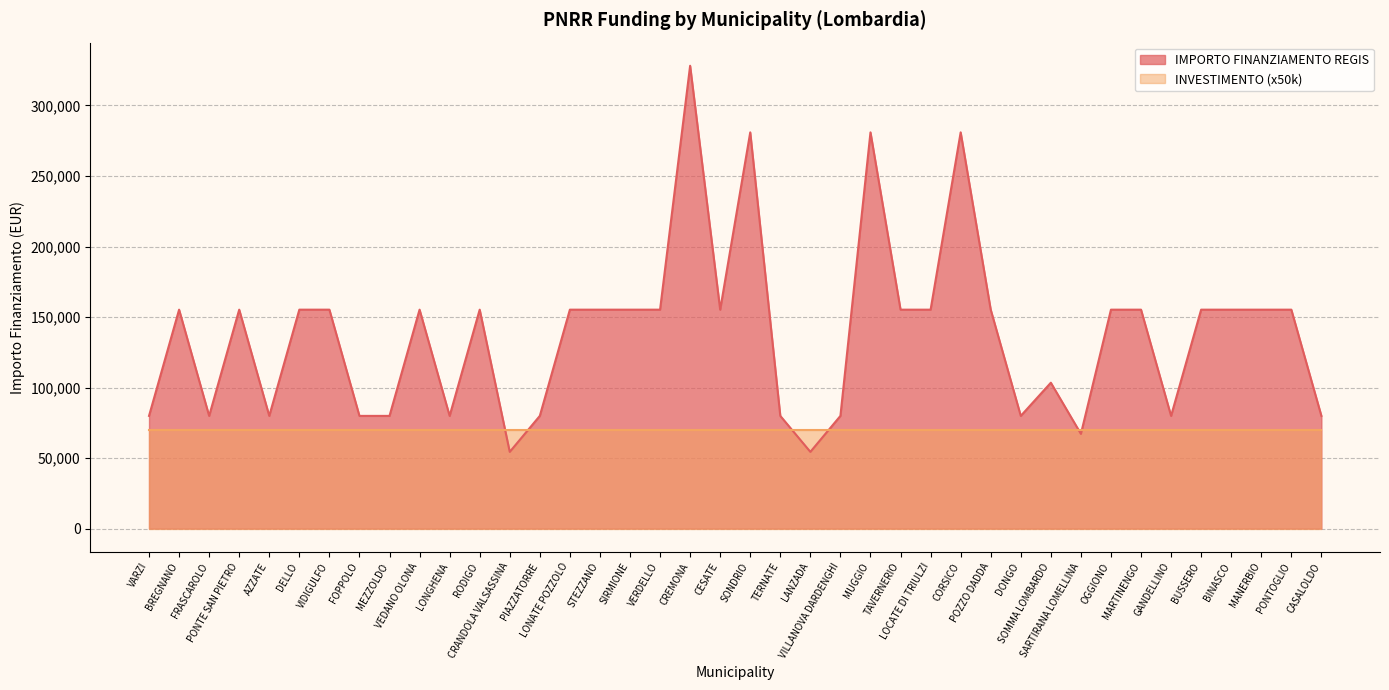

How many categories are shown in the chart?

40